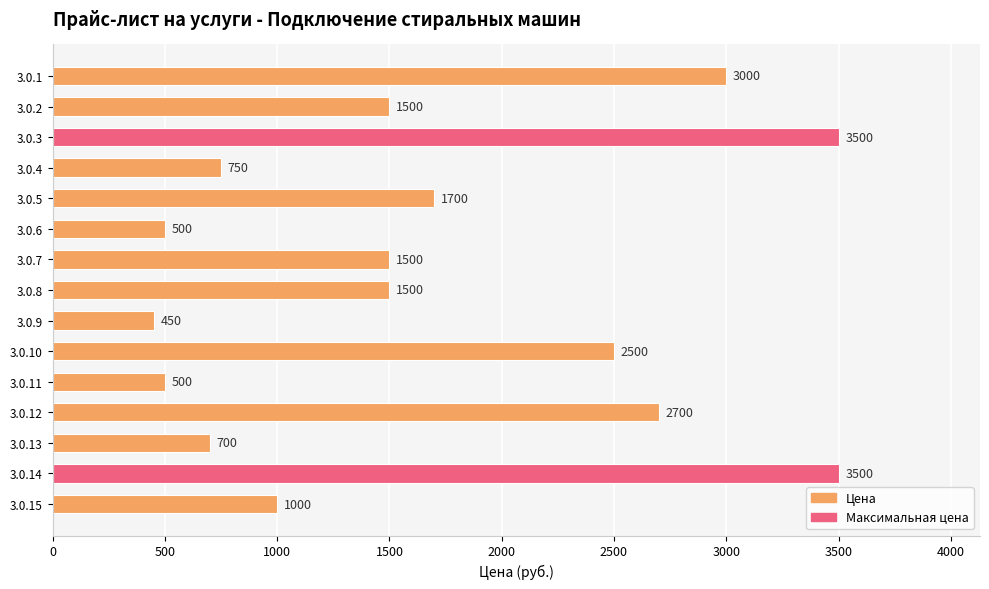

What is the change in value from 3.0.7 to 3.0.12?

+1200